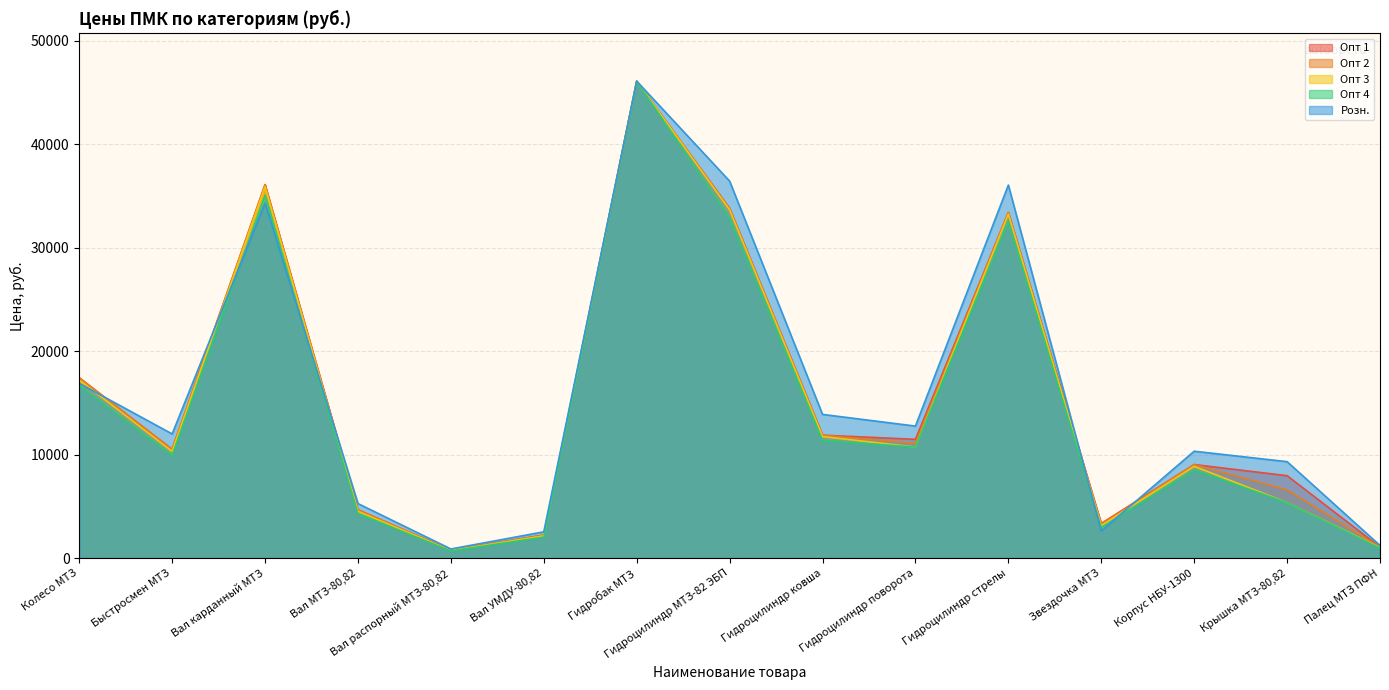

Is it true that Розн. equals 5270.0 at Вал МТЗ-80,82?

True